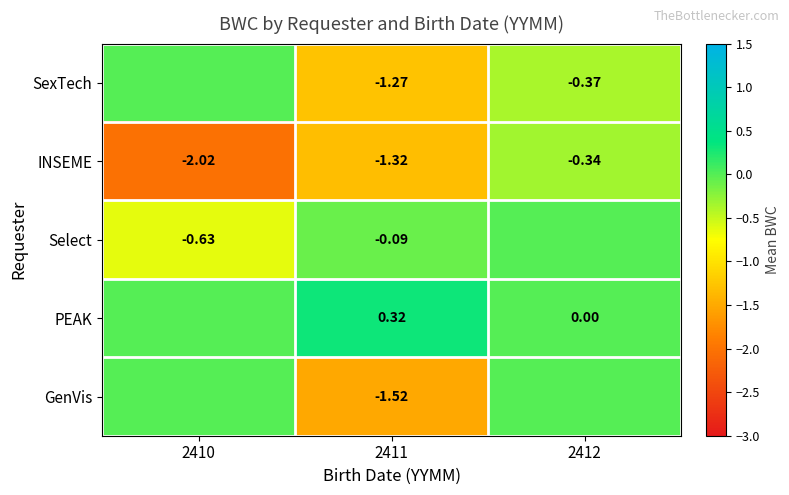

How many series are shown in this chart?

5